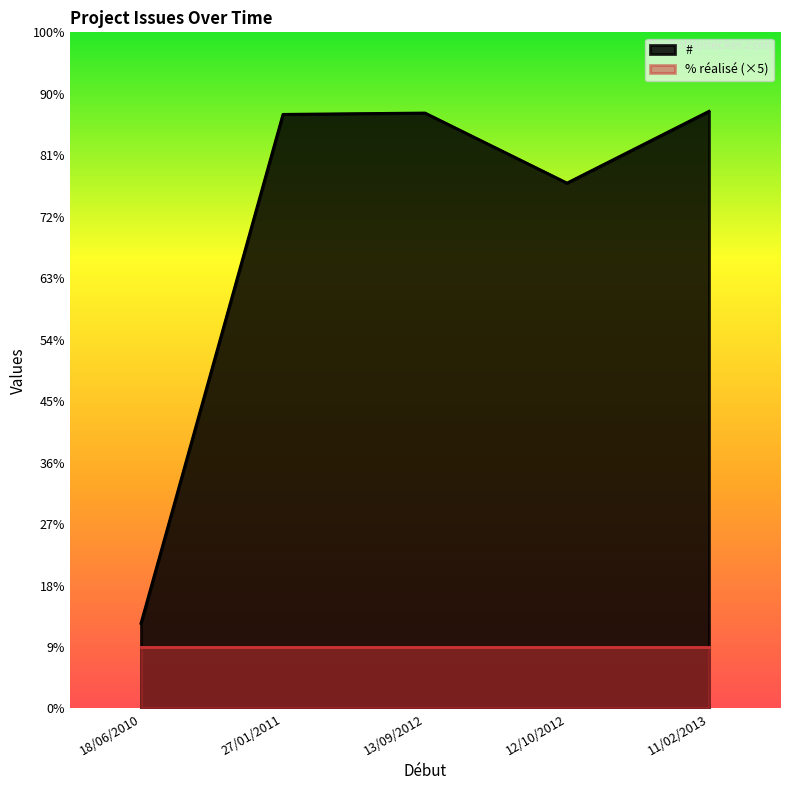

The % réalisé series shows 100 at 13/09/2012. True or false?

True